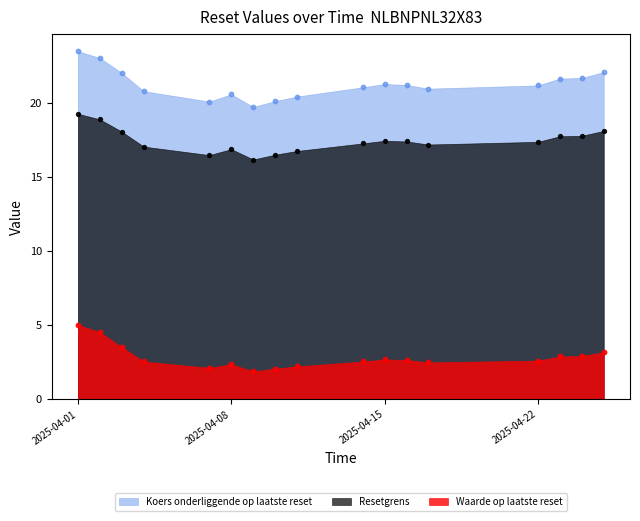

What is the total value across all series at 2025-04-08?

39.8